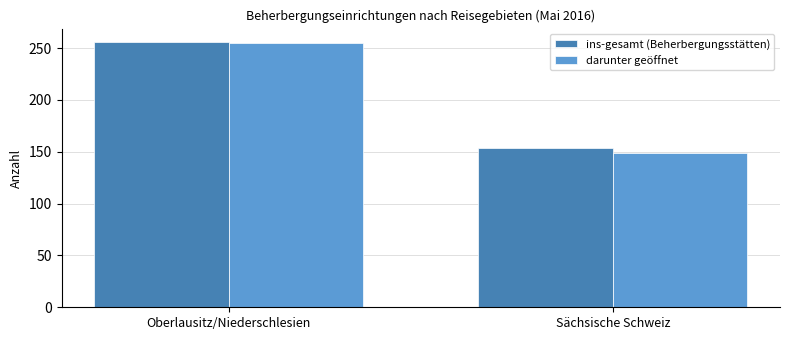

What is the average value of the darunter geöffnet series?

202